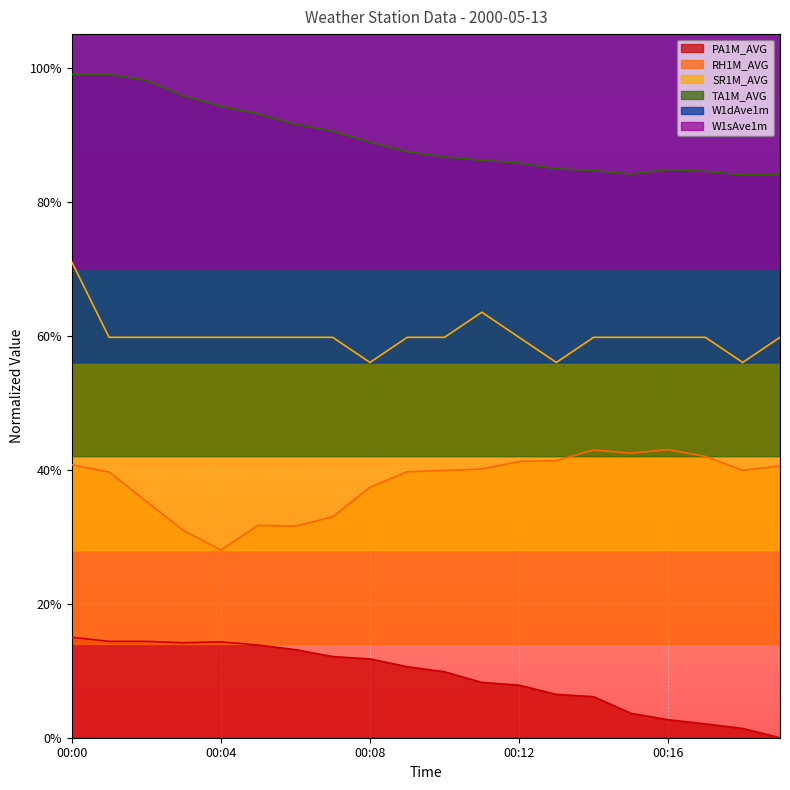

True or false: TA1M_AVG and PA1M_AVG intersect in this chart.

False